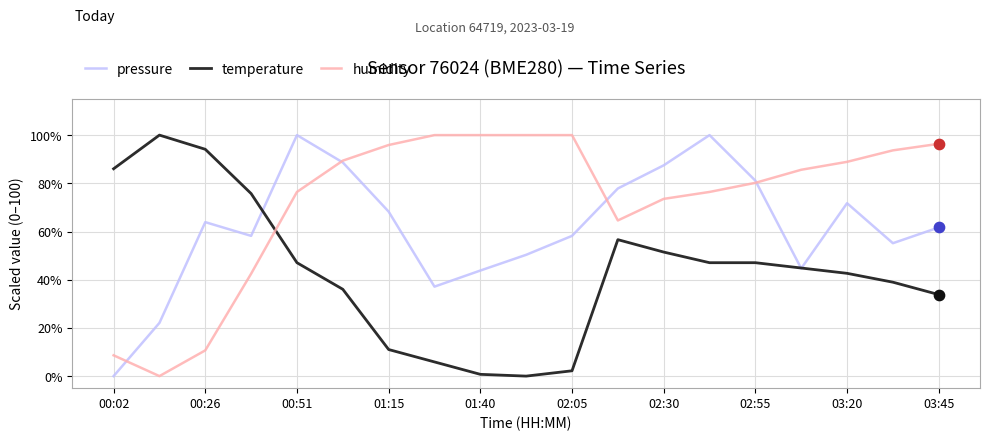

What is the maximum value shown in the chart?

100.0